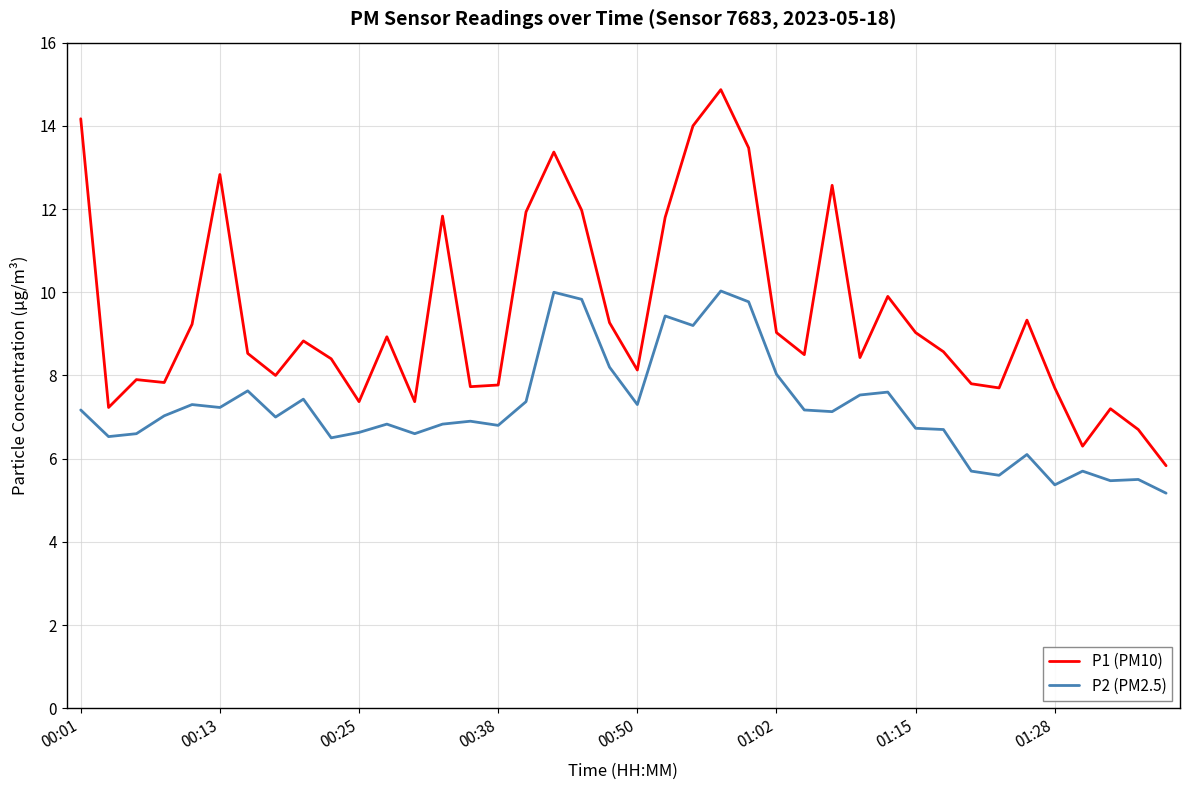

What is the maximum value shown in the chart?

14.9